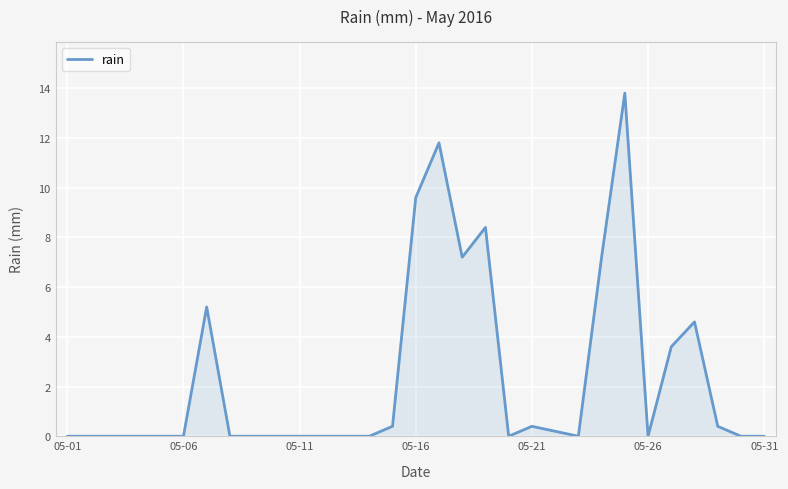

How many lines are shown in the chart?

1